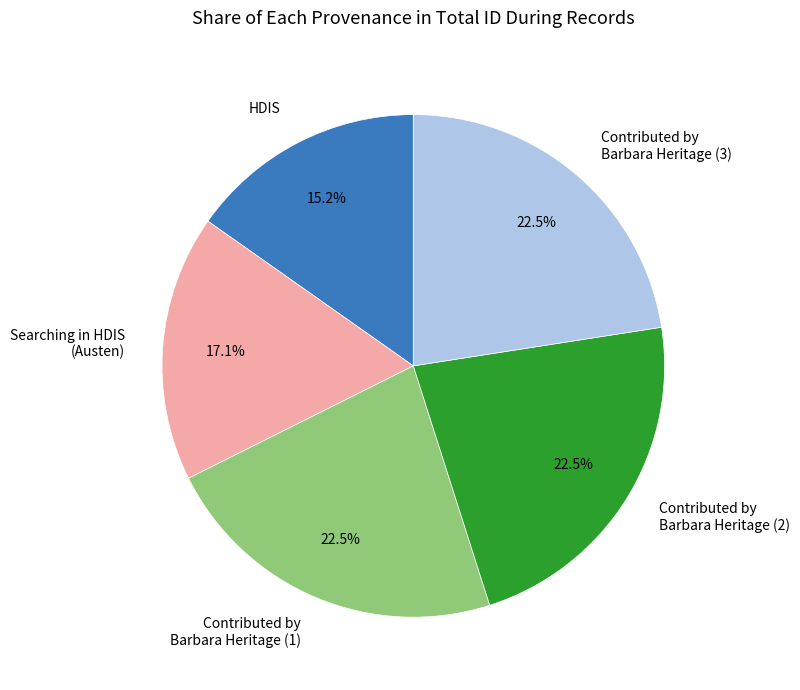

Is there any slice that represents more than half of the pie?

No